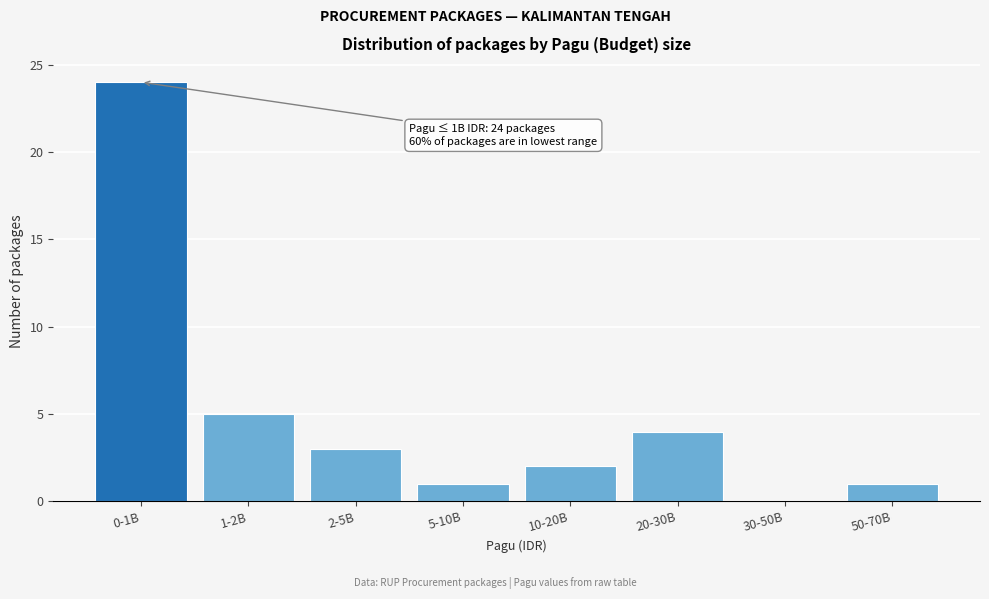

Reading left to right, what are all the values shown in this chart?

0-1B=24	1-2B=5	2-5B=3	5-10B=1	10-20B=2	20-30B=4	30-50B=0	50-70B=1